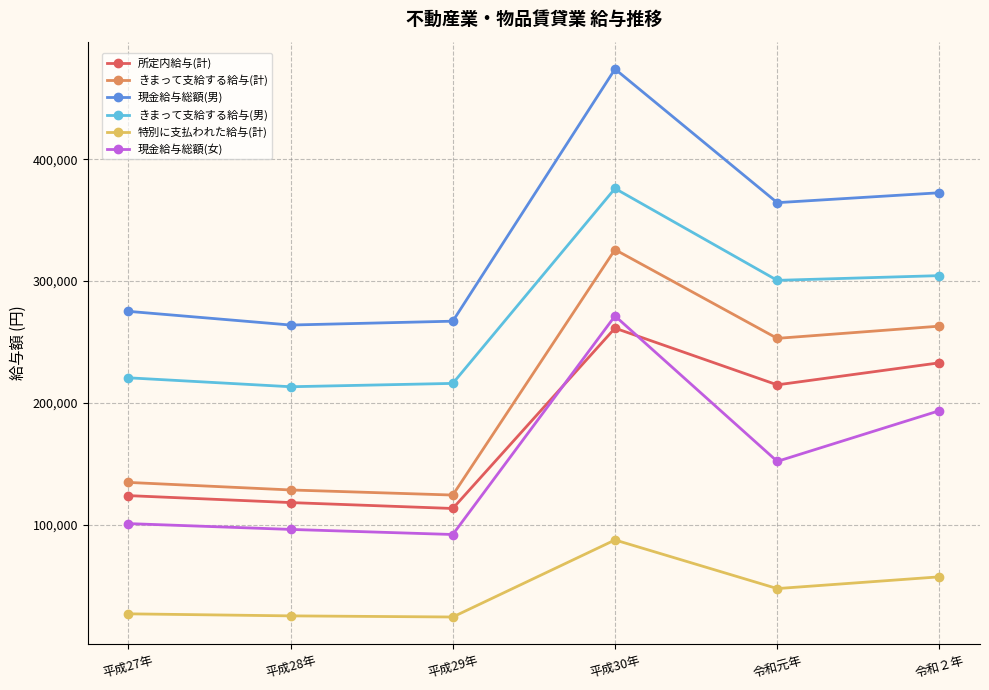

True or false: 現金給与総額(女) and きまって支給する給与(男) cross at least once.

False